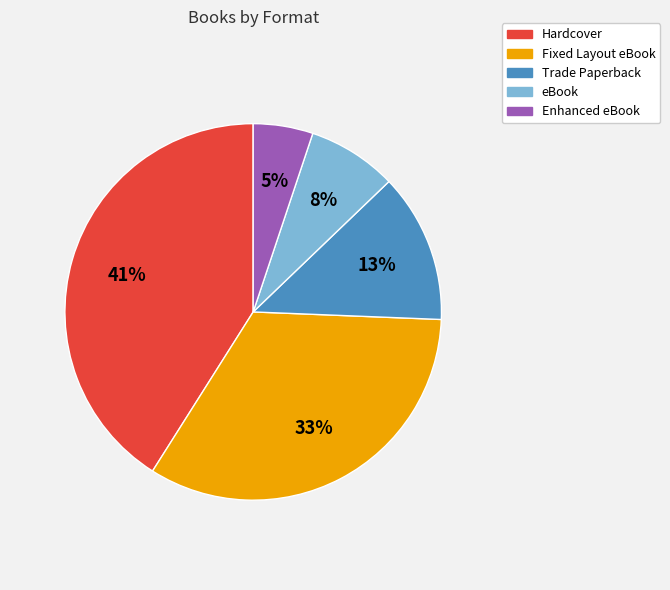

To the nearest percent, what is the combined percentage of Fixed Layout eBook and Trade Paperback?

46%